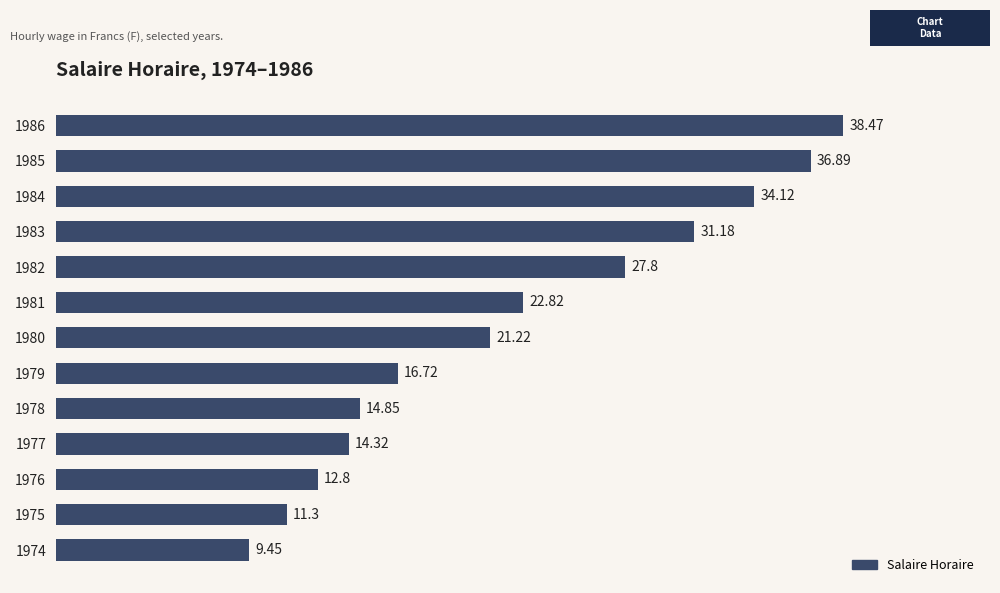

List the labels in order of value, largest first.

1986, 1985, 1984, 1983, 1982, 1981, 1980, 1979, 1978, 1977, 1976, 1975, 1974